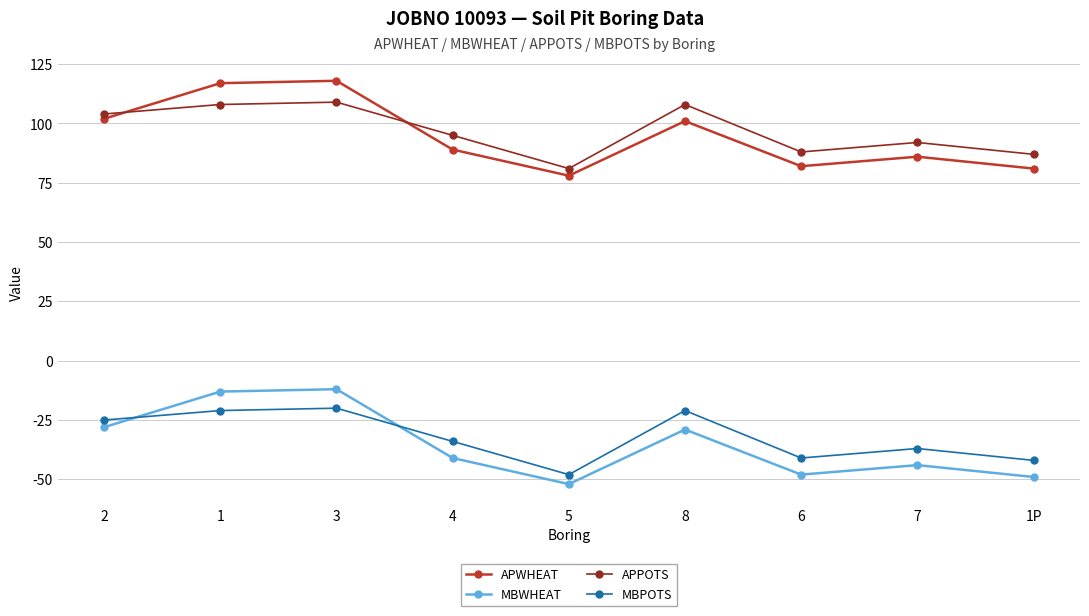

What is the difference between the second highest and minimum values in the MBWHEAT series?

39